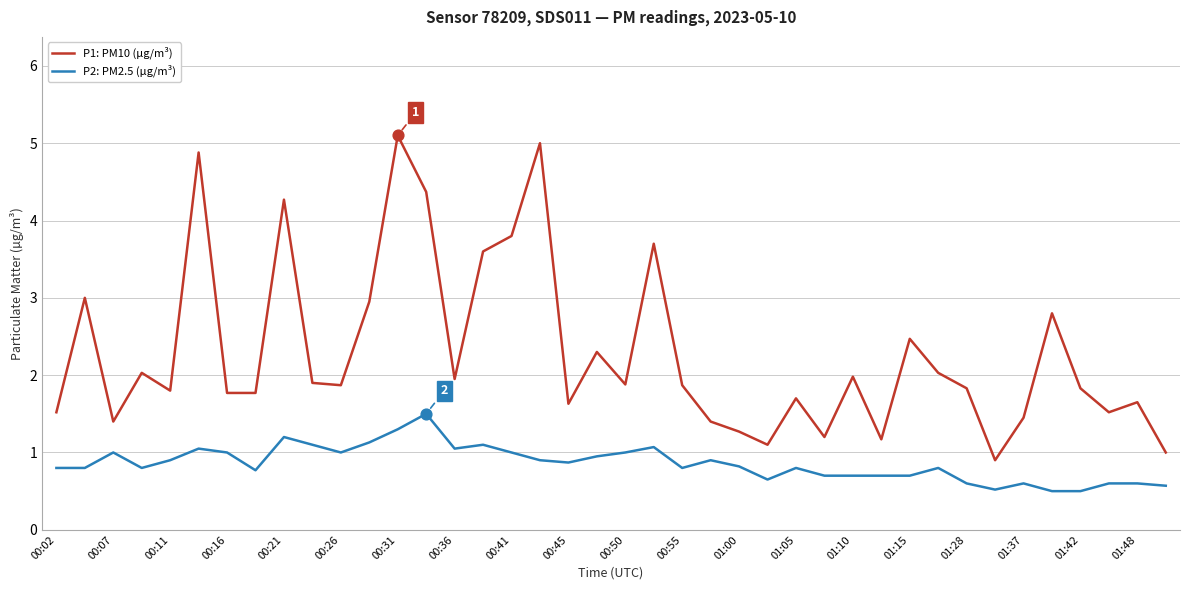

Which series has the largest total across all categories?

P1: PM10 (µg/m³)